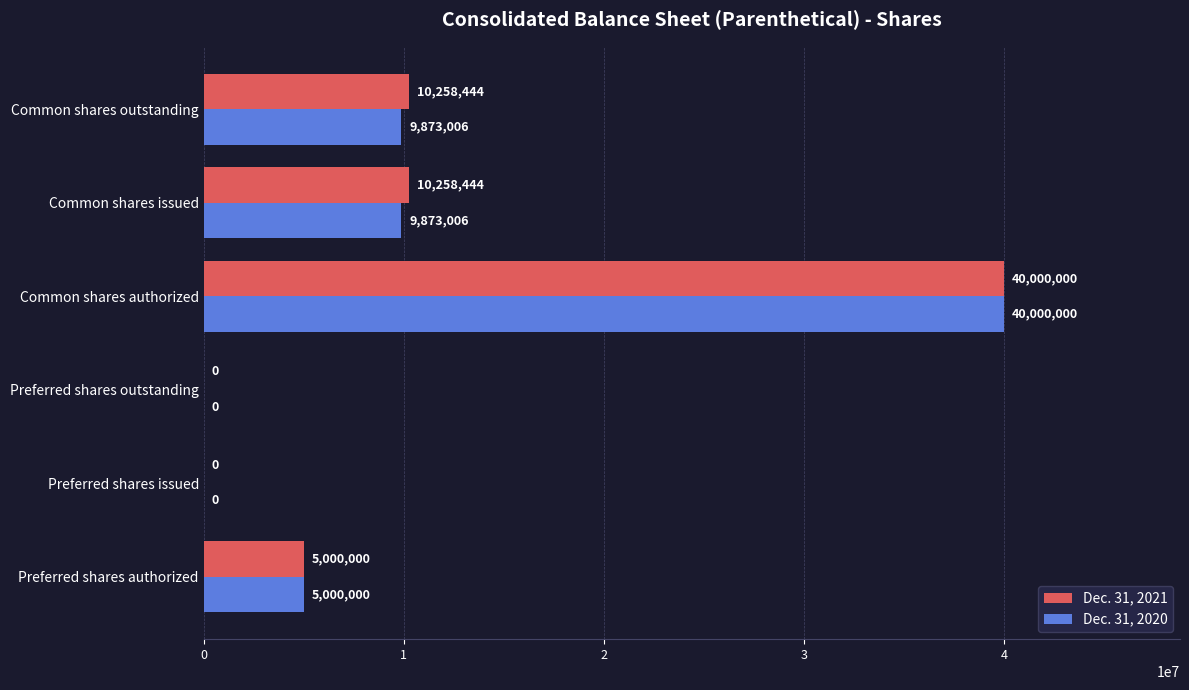

Is the value of Dec. 31, 2021 at Common shares issued greater than the value of Dec. 31, 2020 at Common shares outstanding?

Yes